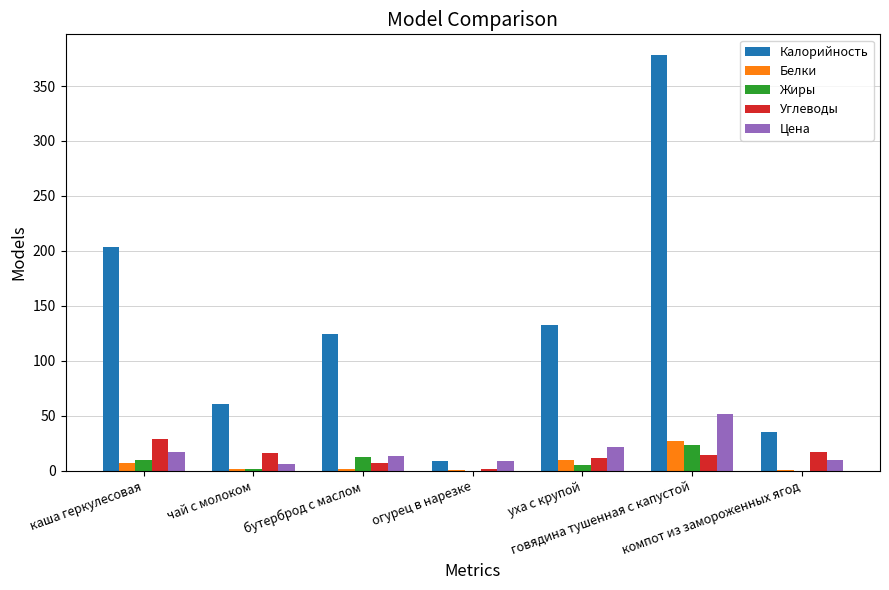

How many groups of bars are there?

7